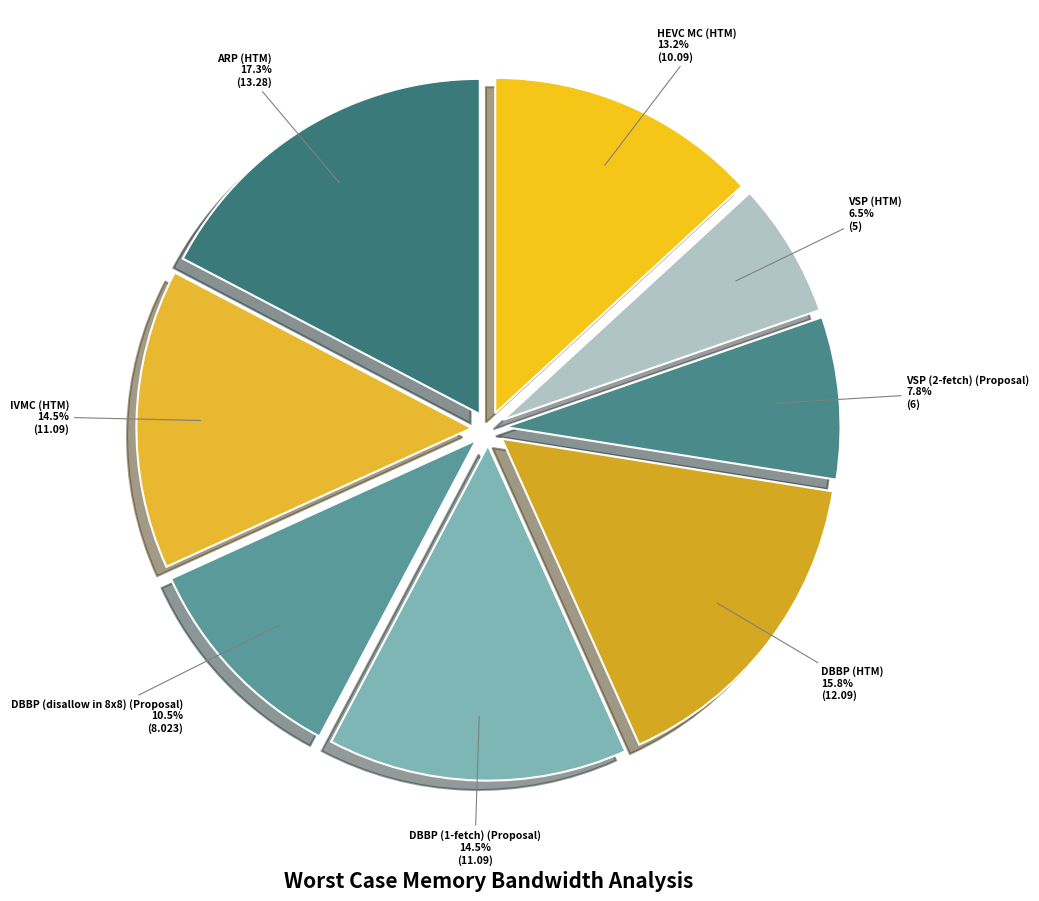

Is the sum of DBBP (1-fetch) (Proposal) and VSP (2-fetch) (Proposal) greater than half?

No